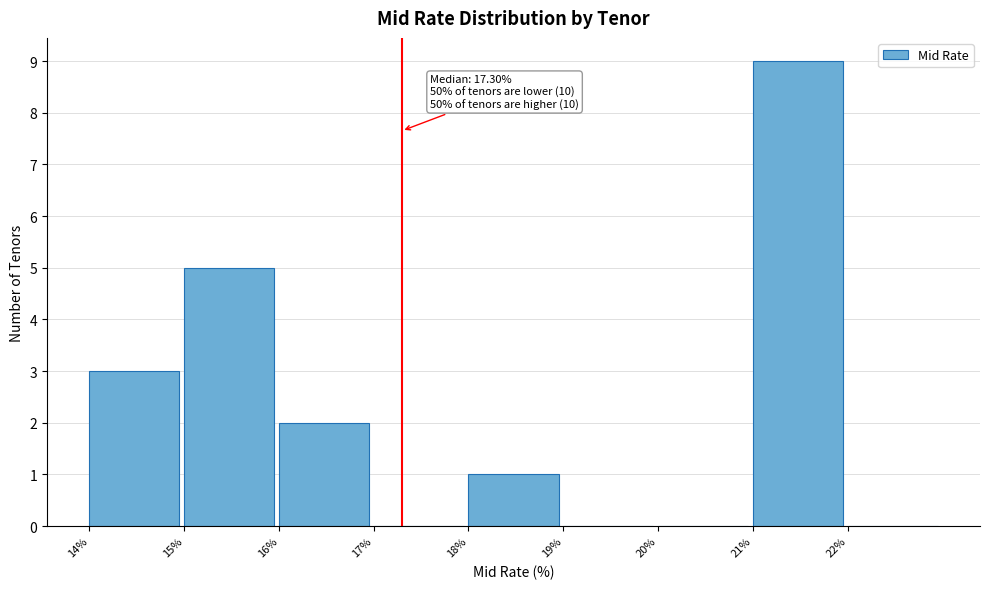

Which range on the x-axis has the tallest bar?

21 to 22